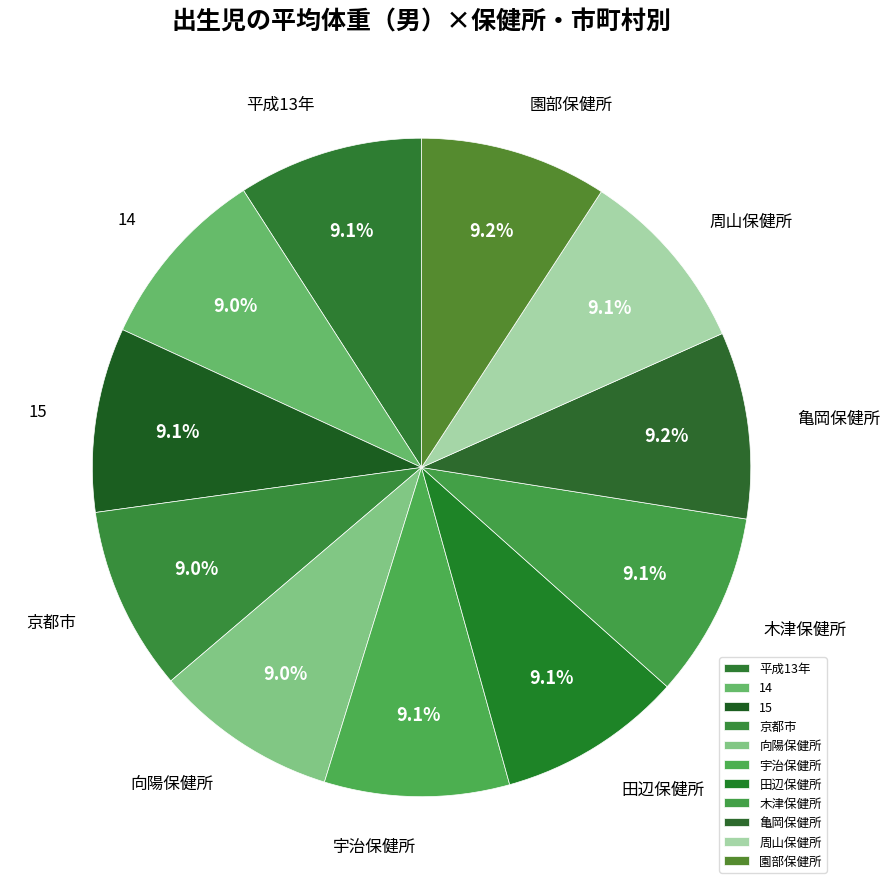

How many segments does this pie chart have?

11